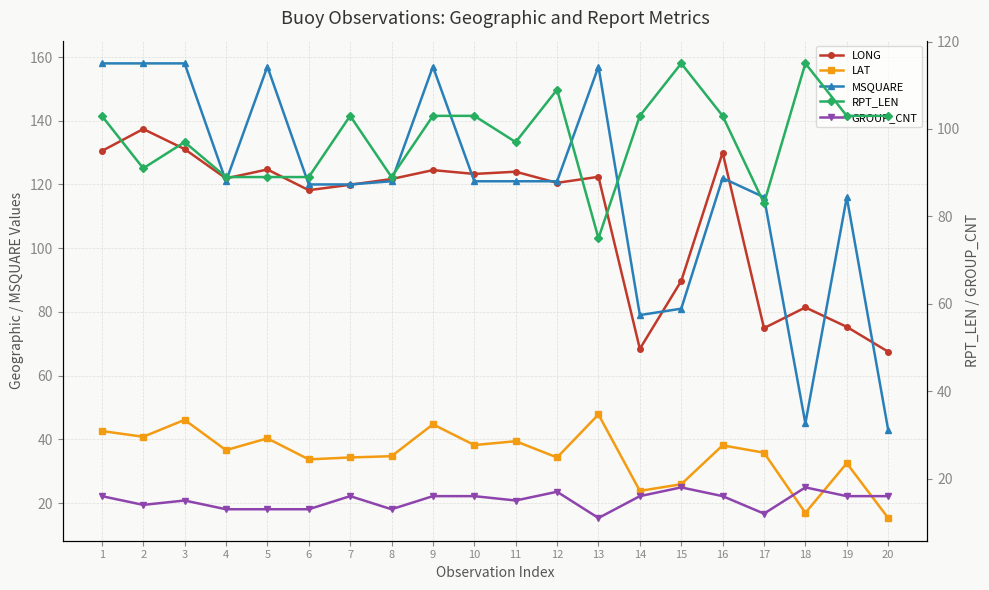

True or false: GROUP_CNT and RPT_LEN intersect in this chart.

False